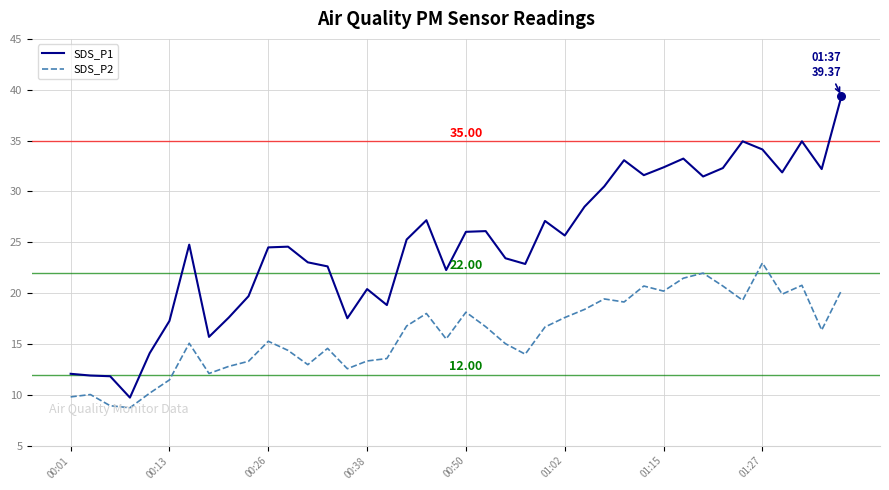

Rank the series by their average value, from highest to lowest.

SDS_P1, SDS_P2